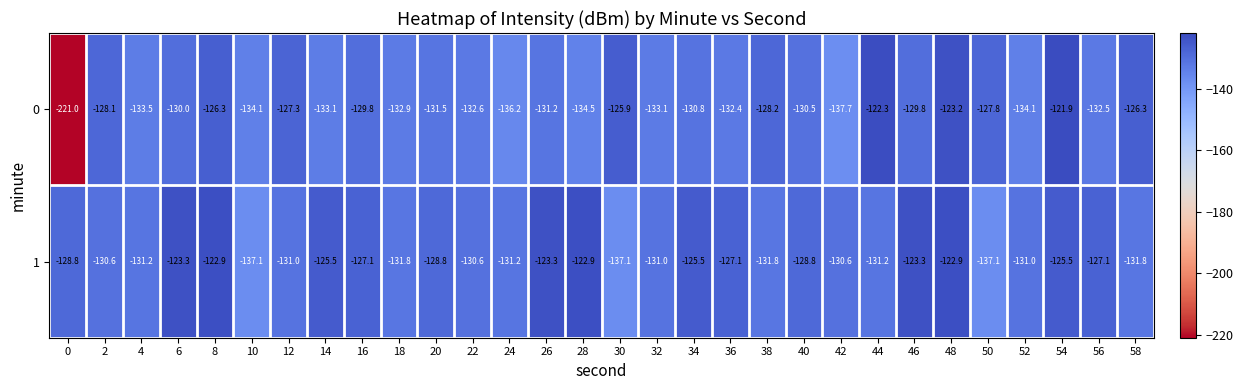

What is the difference between the 1 values at 46 and 22?

7.3